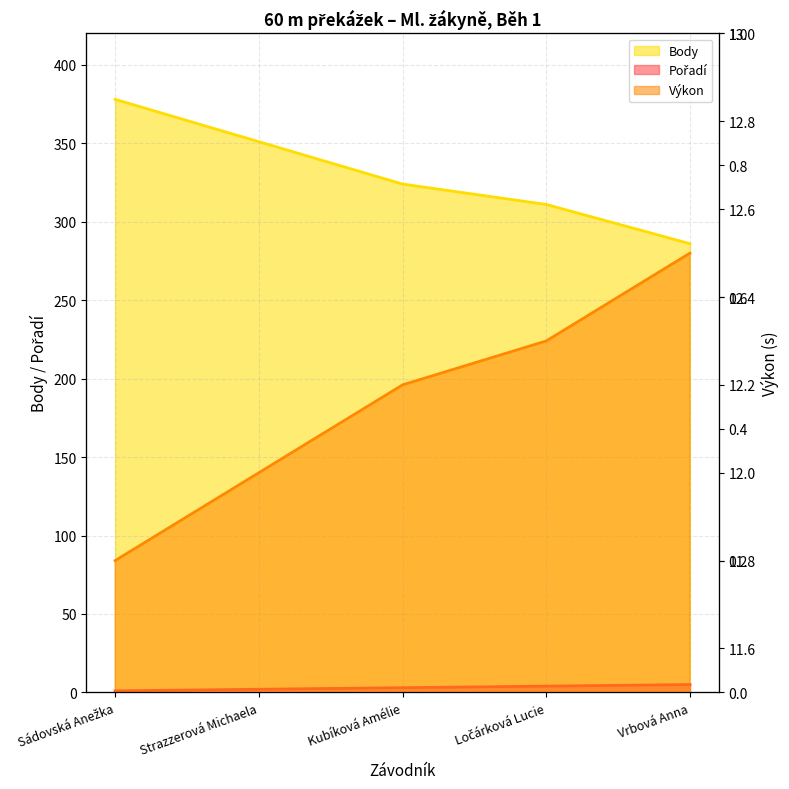

Reading right to left, what are all the values shown in this chart?

Pořadí: Vrbová Anna=5.0	Ločárková Lucie=4.0	Kubíková Amélie=3.0	Strazzerová Michaela=2.0	Sádovská Anežka=1.0
Výkon: Vrbová Anna=12.5	Ločárková Lucie=12.3	Kubíková Amélie=12.2	Strazzerová Michaela=12.0	Sádovská Anežka=11.8
Body: Vrbová Anna=286.0	Ločárková Lucie=311.0	Kubíková Amélie=324.0	Strazzerová Michaela=351.0	Sádovská Anežka=378.0